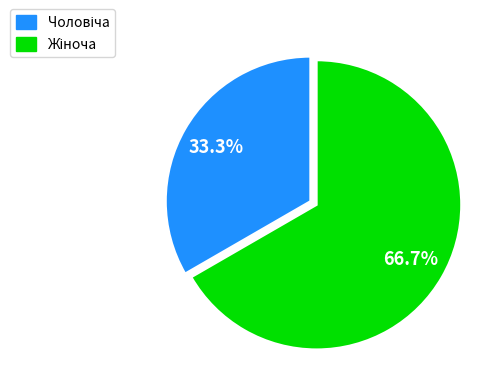

Is there a majority slice in this chart?

Yes